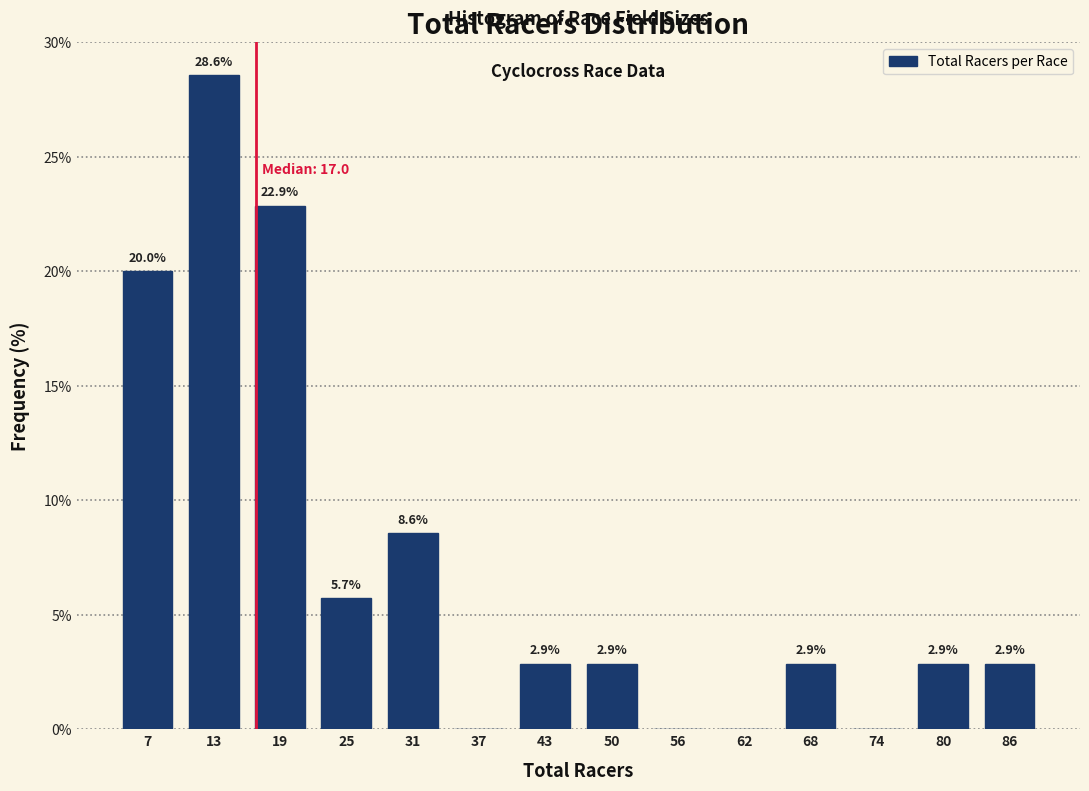

Over which range of the x-axis is the bar tallest?

10 to 16